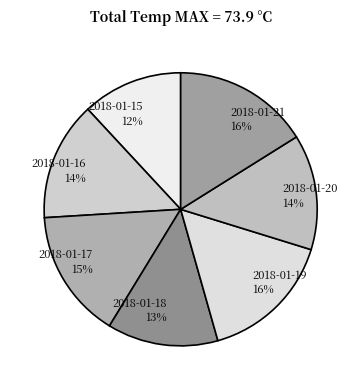

Do 2018-01-17 and 2018-01-15 together represent more than half of the pie?

No